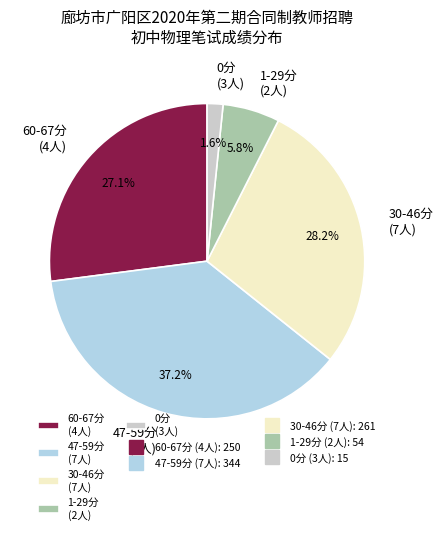

What percentage do 0分 (3人) and 60-67分 (4人) together represent?

28.7%